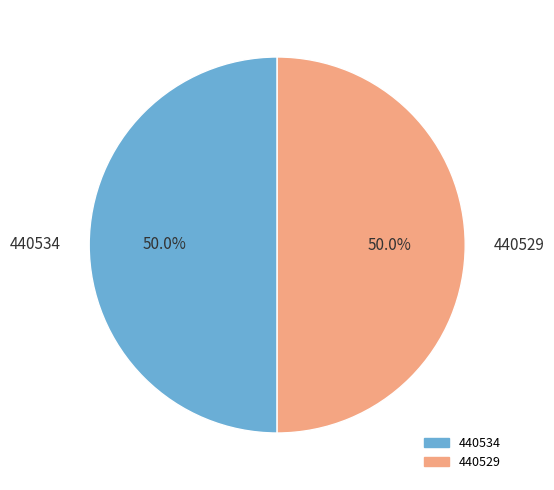

How many slices are in this pie chart?

2